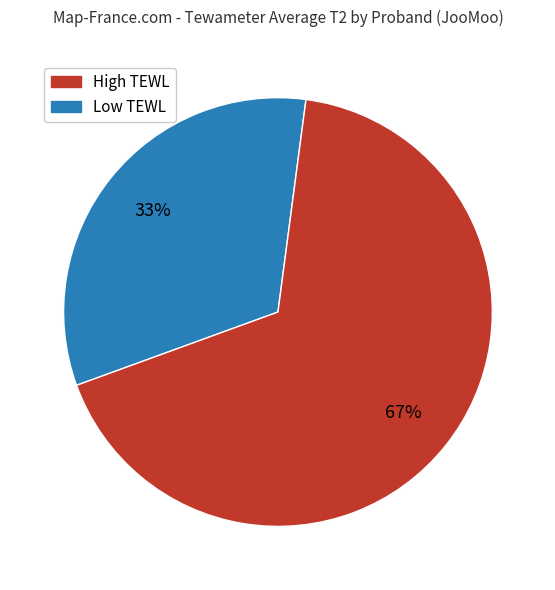

Count the number of slices in the pie.

2